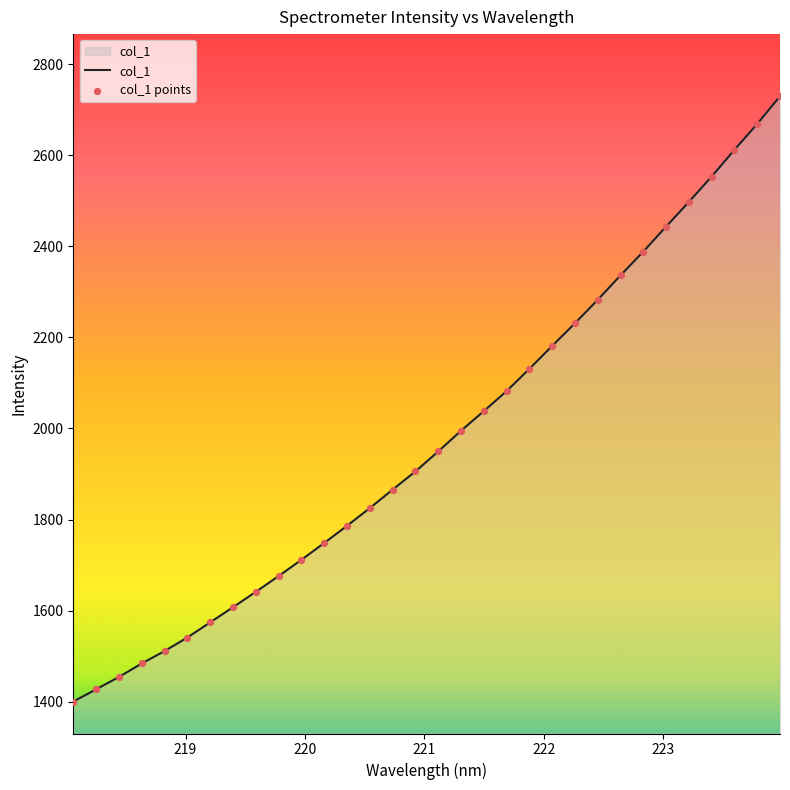

What is the smallest value displayed?

1400.4